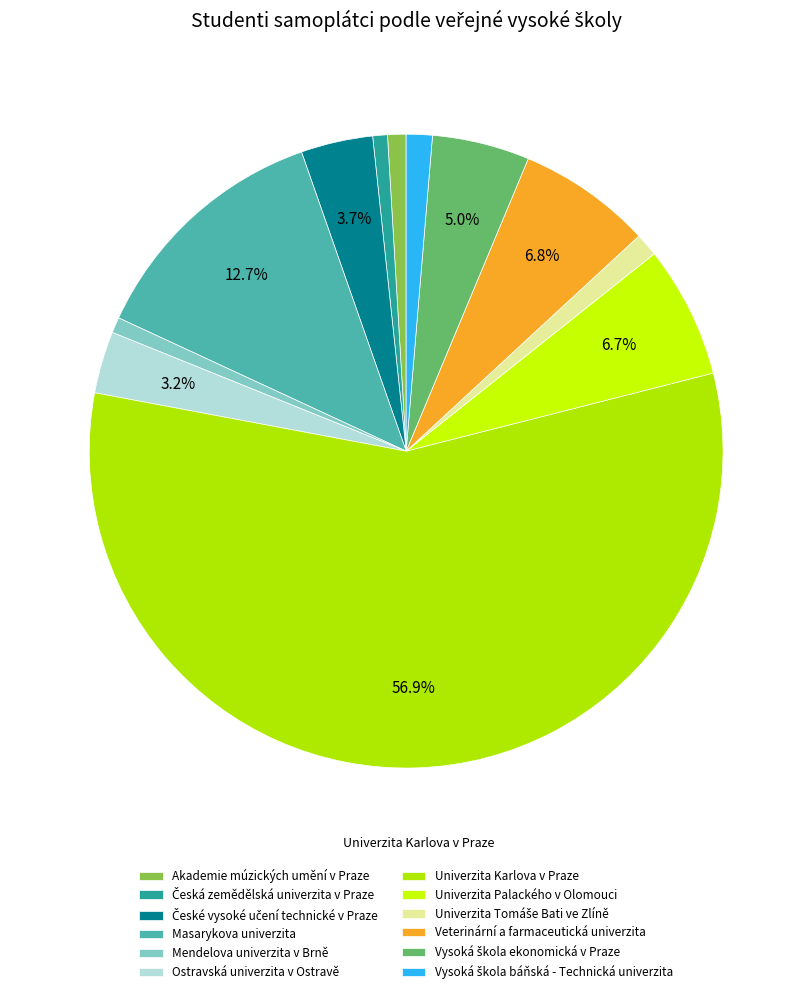

Which slice is the largest?

Univerzita Karlova v Praze